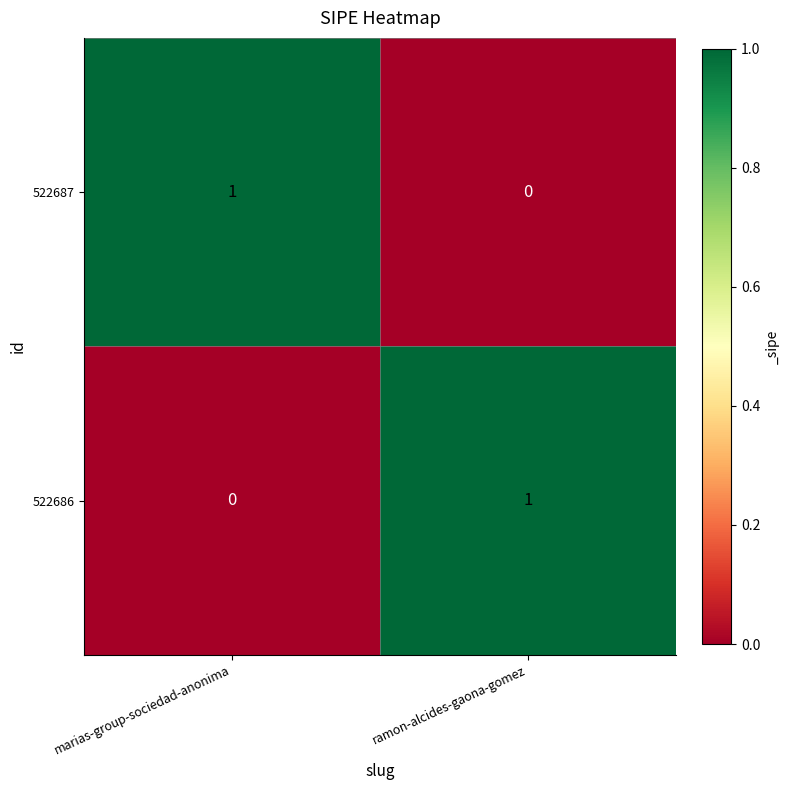

What is the difference between the highest and lowest values at ramon-alcides-gaona-gomez?

1